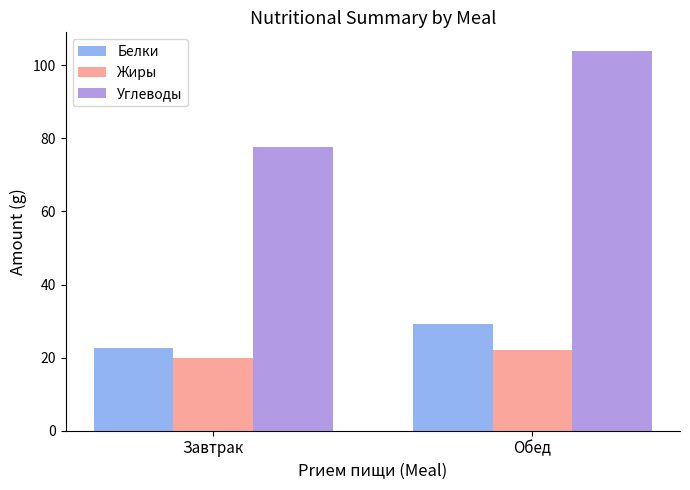

At how many categories does at least one series exceed 41?

2